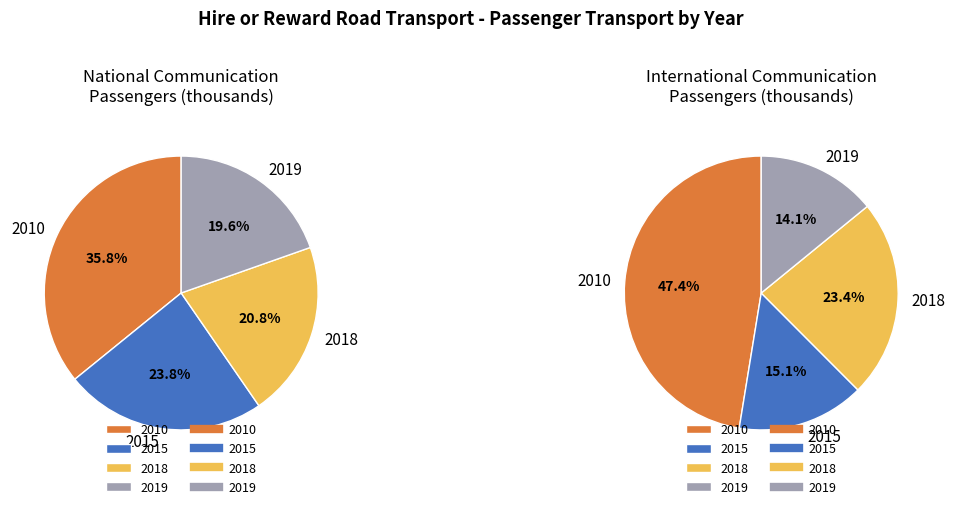

Which category has the biggest portion of the pie?

2010